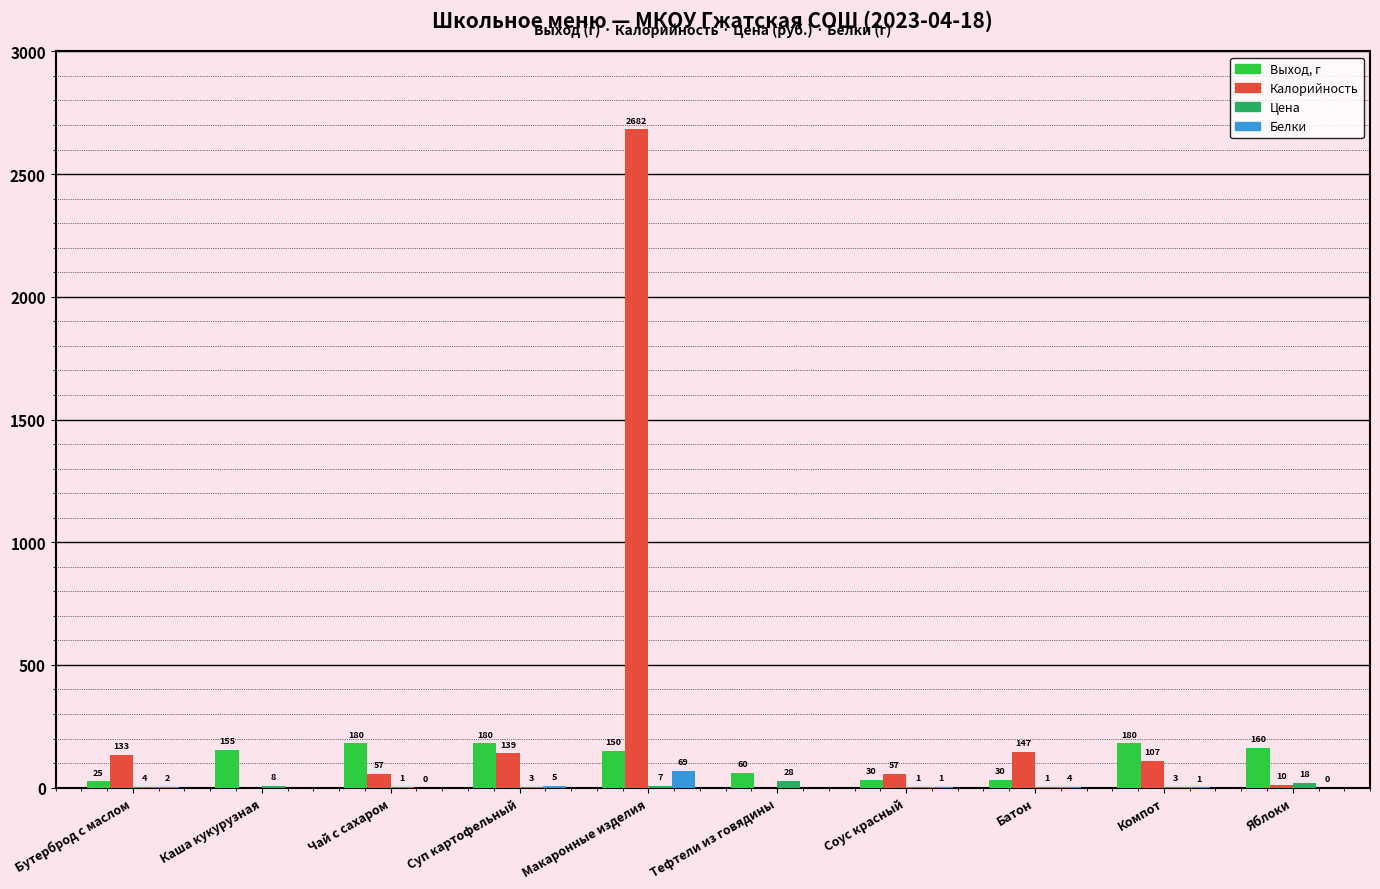

What is the sum of the Выход, г values at Яблоки and Бутерброд с маслом?

185.0